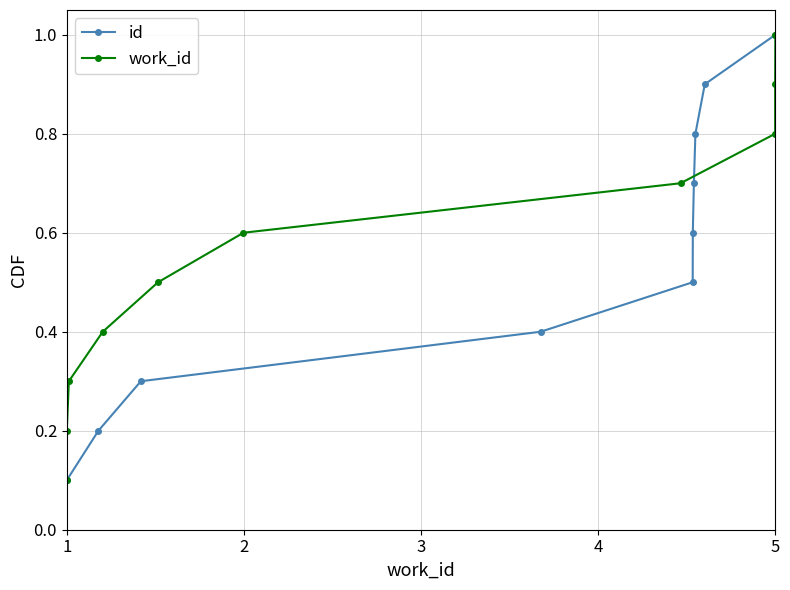

What is the value of the id point at the 5th from the left?

0.5